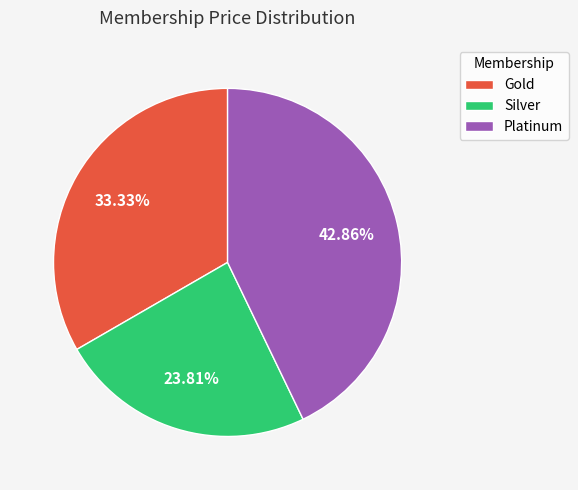

What percentage do Platinum and Gold together represent?

76.2%